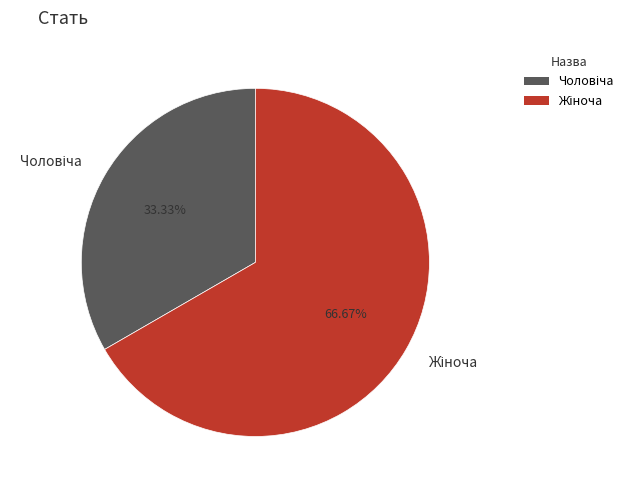

Is there a majority slice in this chart?

Yes